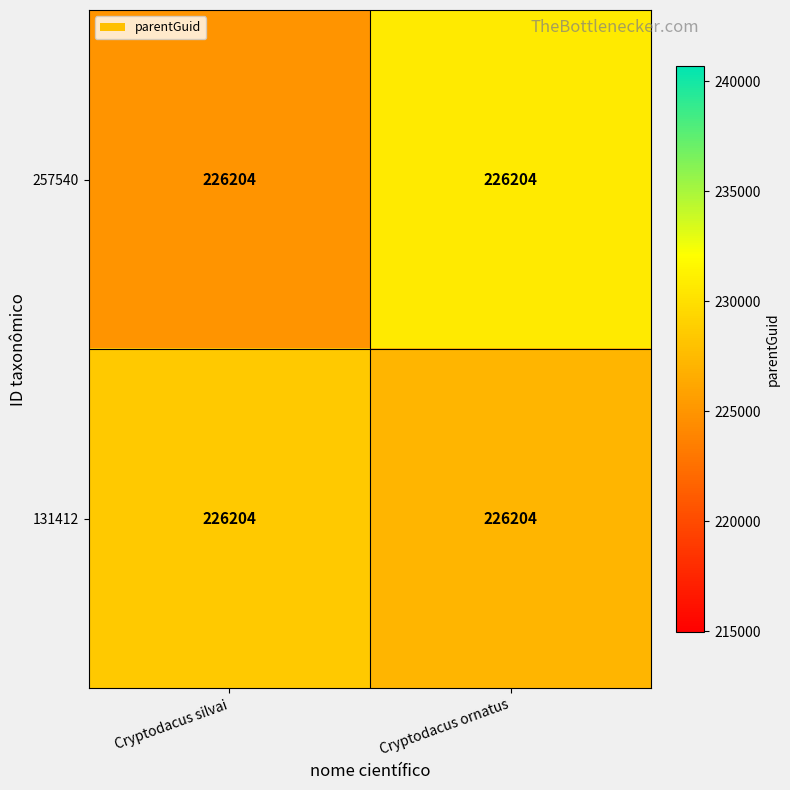

True or false: 257540 has a value of 343958.9 at Cryptodacus silvai.

False